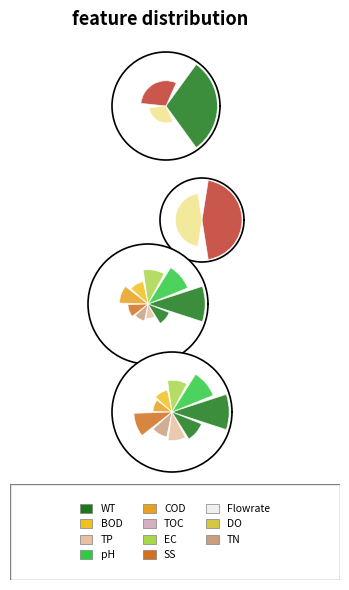

How many slices are in this pie chart?

3